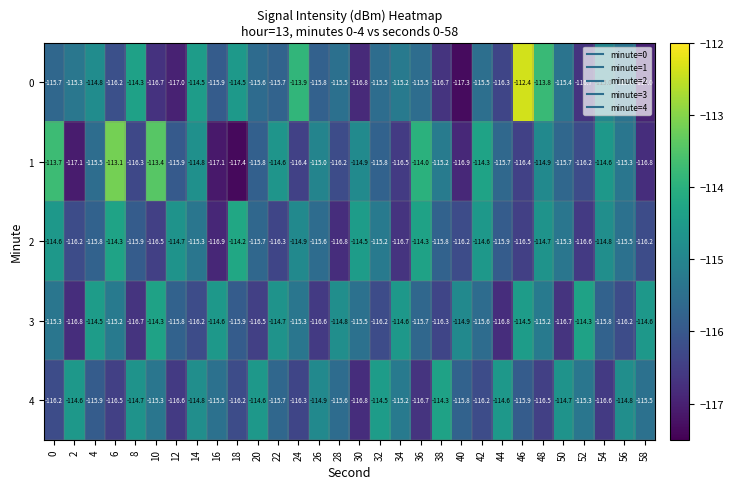

At which category does the chart reach its peak across all series?

46